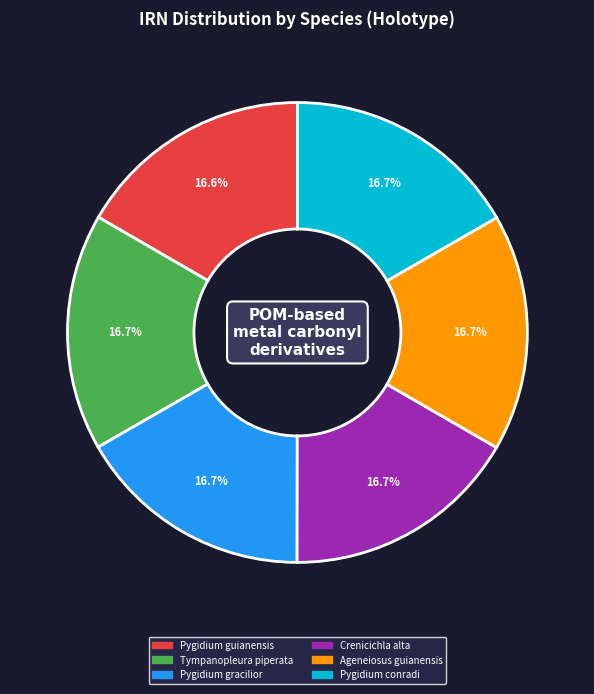

Is there any slice that represents more than half of the pie?

No